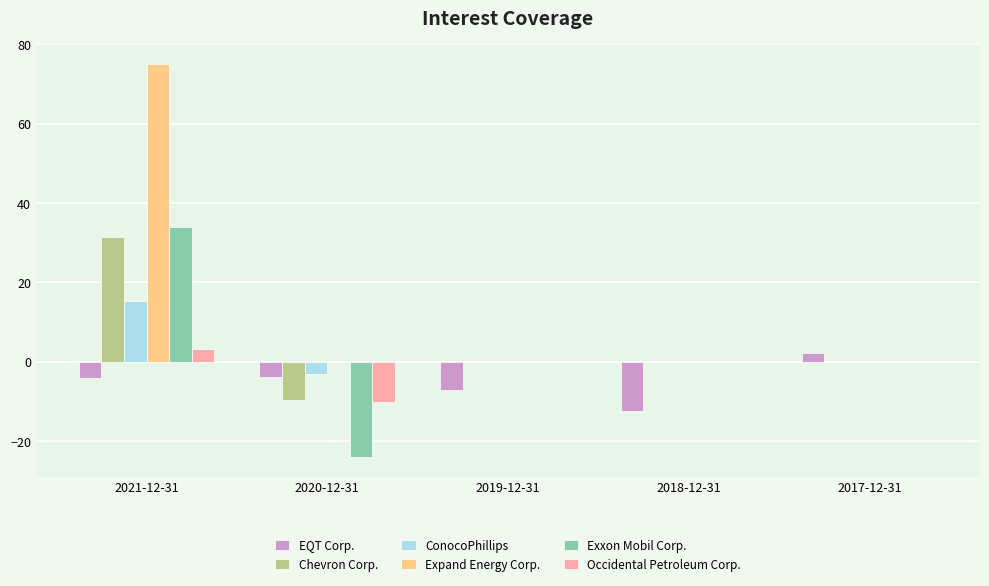

What is the greatest value displayed?

75.1